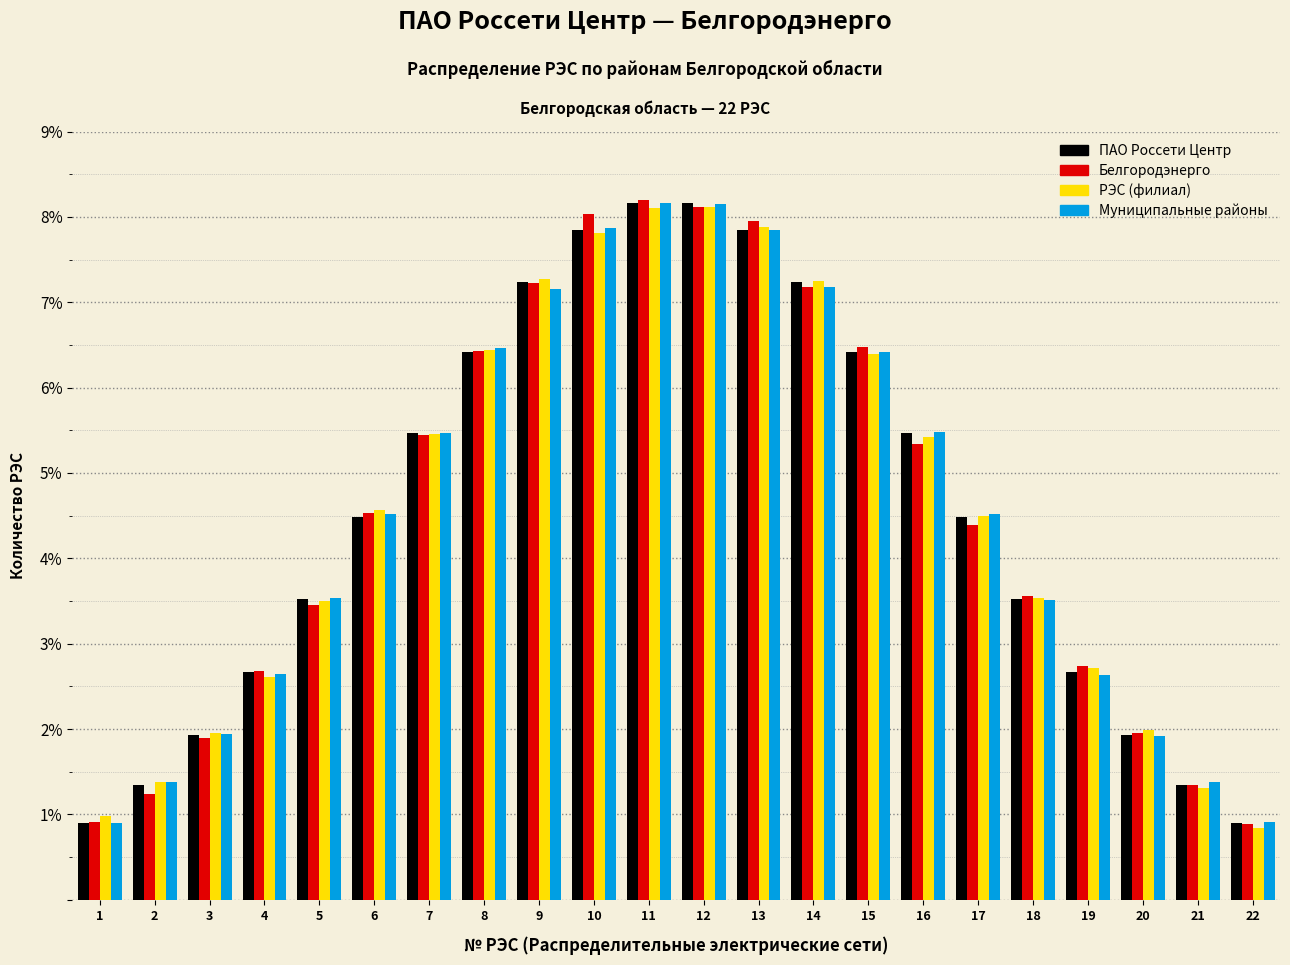

Where does the Муниципальные районы series first go above 4?

6